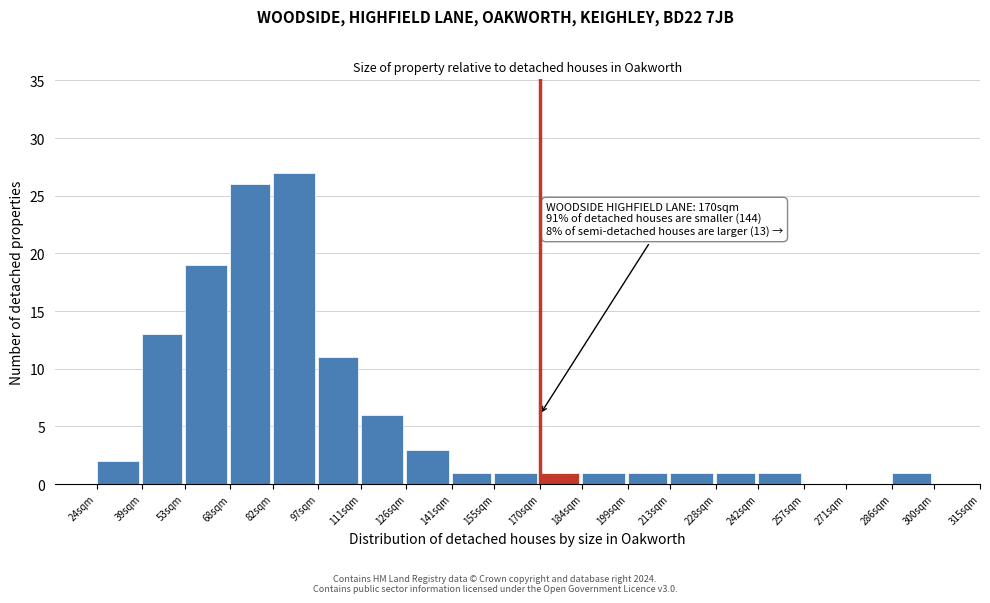

Reading left to right, what are all the values shown in this chart?

24sqm=2	39sqm=13	53sqm=19	68sqm=26	82sqm=27	97sqm=11	111sqm=6	126sqm=3	141sqm=1	155sqm=1	170sqm=1	184sqm=1	199sqm=1	213sqm=1	228sqm=1	242sqm=1	257sqm=0	271sqm=0	286sqm=1